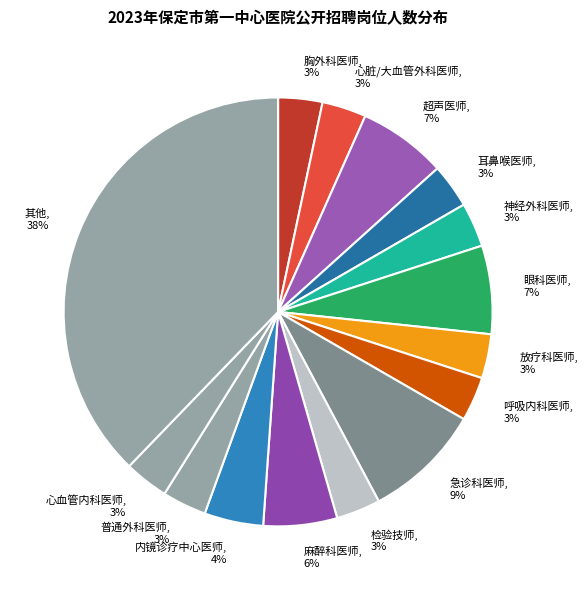

Between 神经外科医师 and 超声医师, which is larger?

超声医师